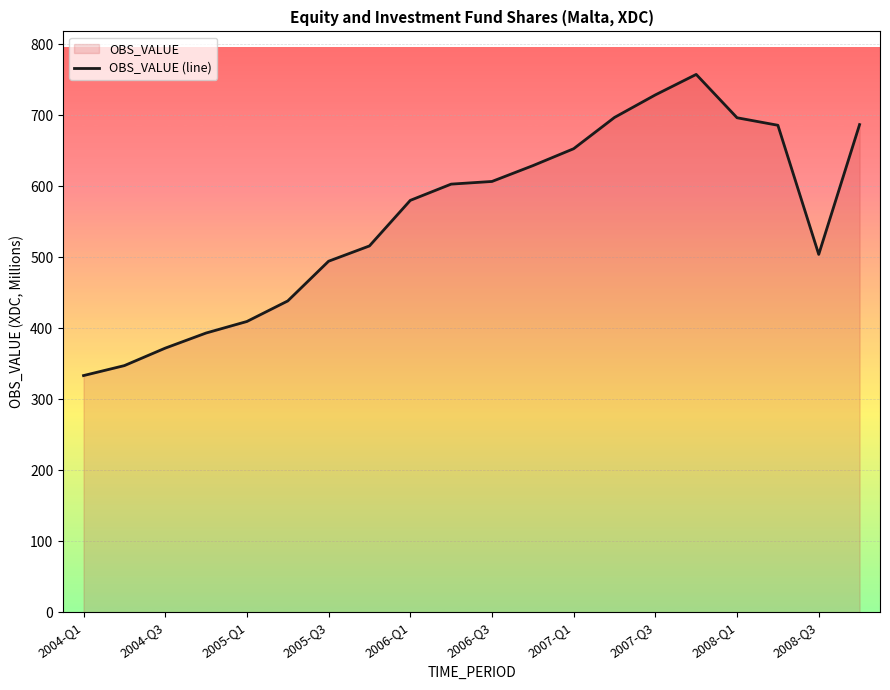

The chart shows a value of 318.9 at 15. True or false?

False